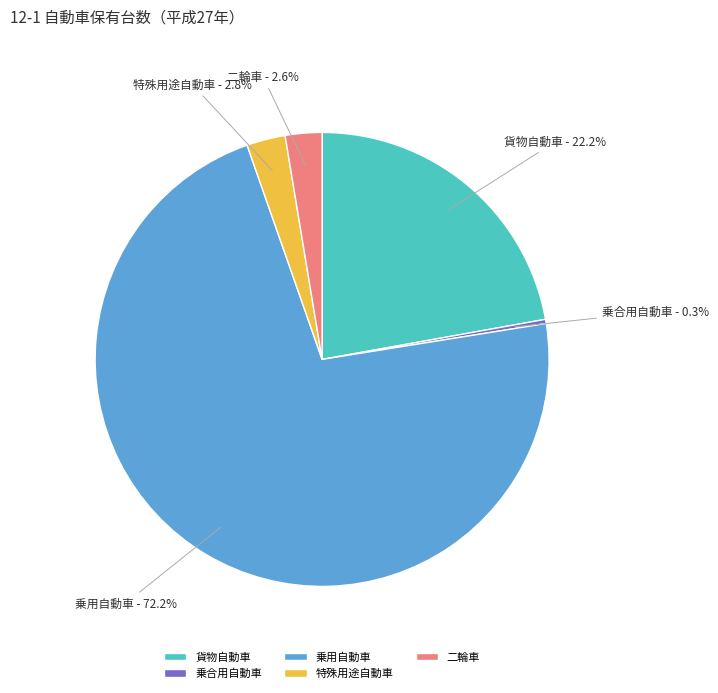

Is the sum of 特殊用途自動車 and 乗用自動車 greater than half?

Yes